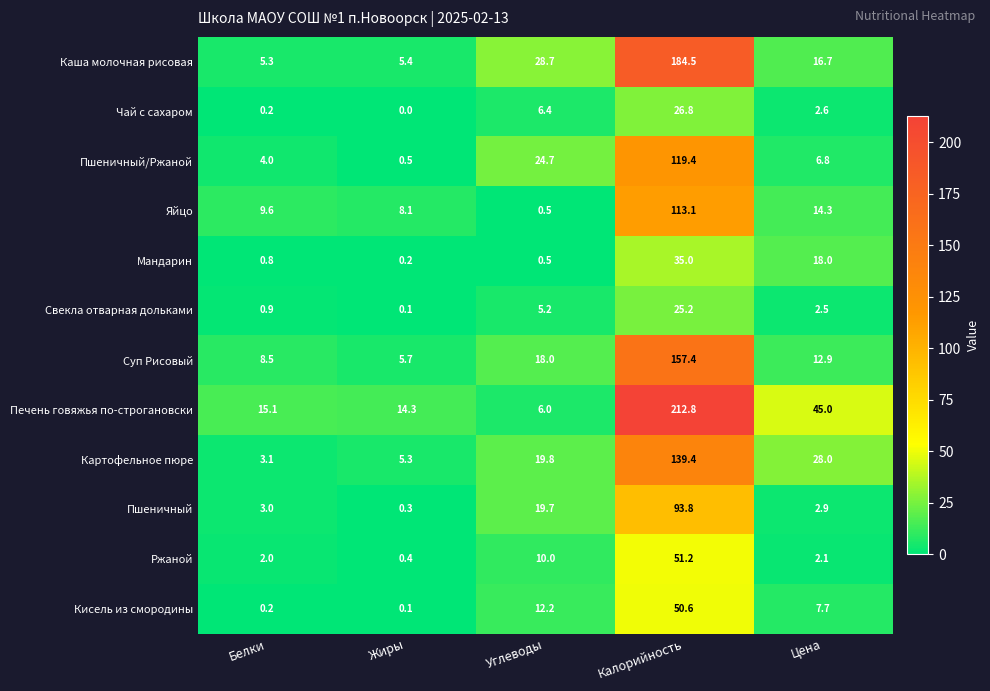

What is the difference between the maximum and second lowest values in the Пшеничный series?

90.9